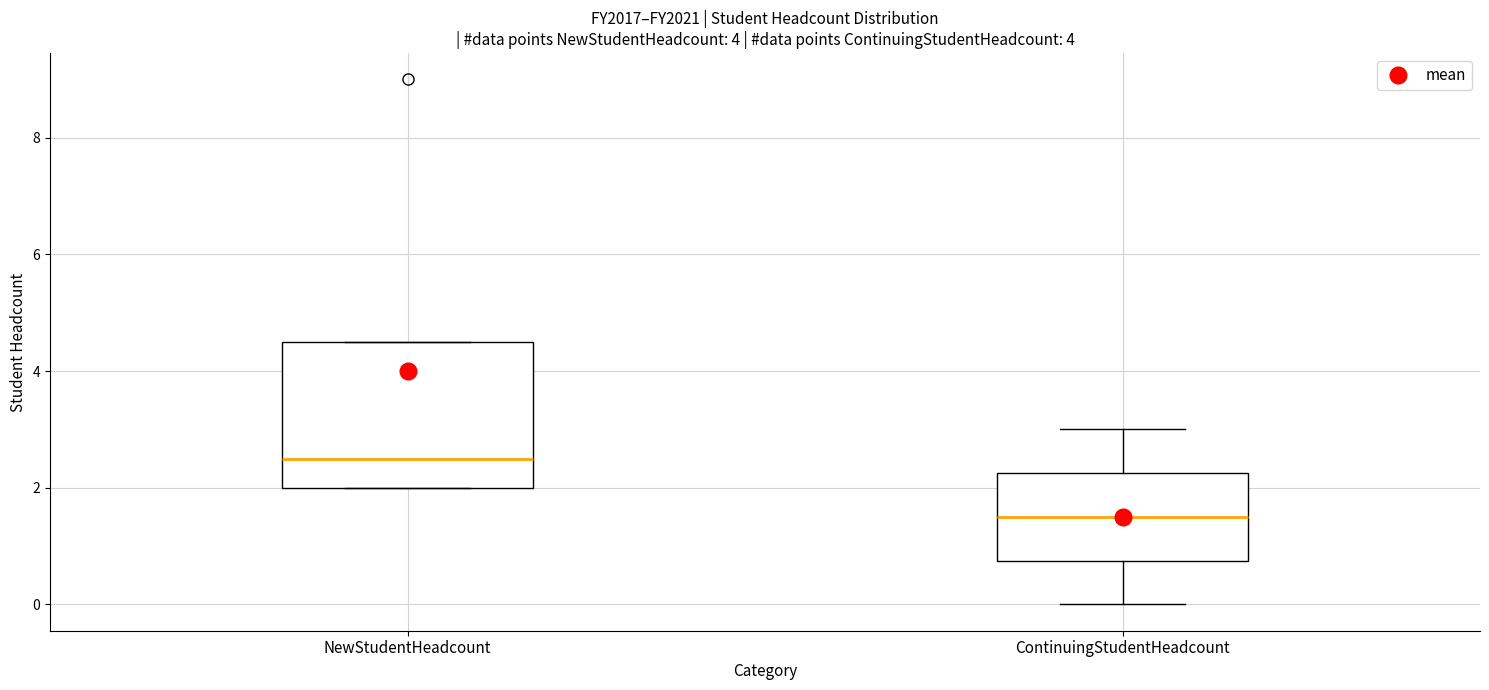

Which box is the tallest, from its lower edge to its upper edge?

NewStudentHeadcount